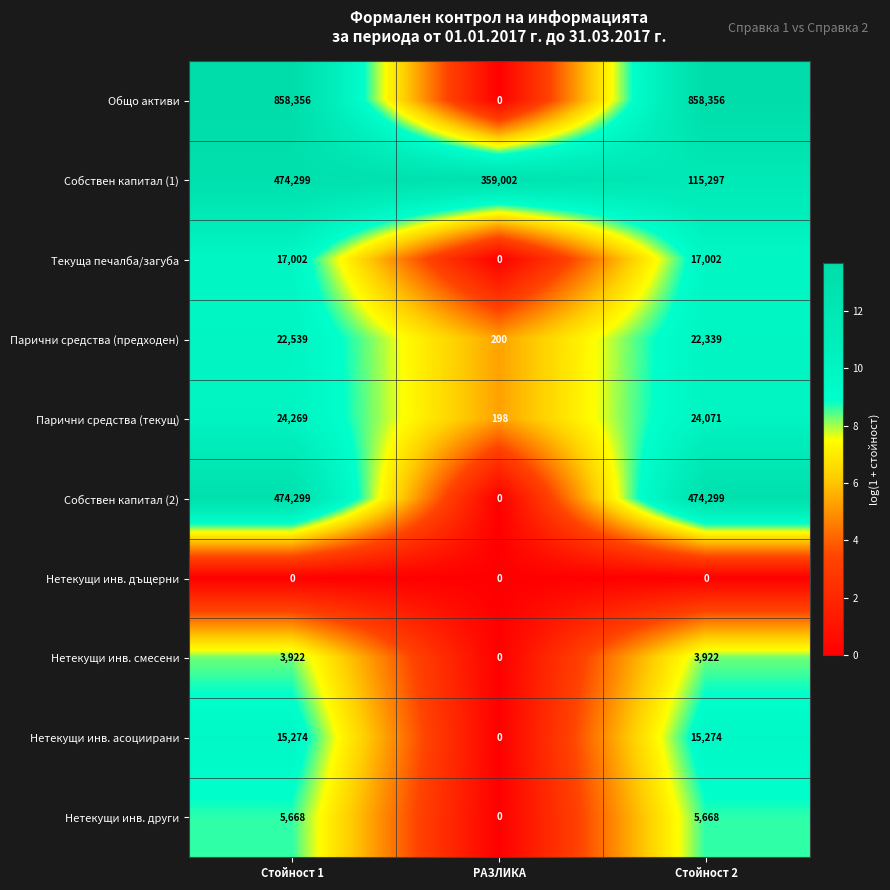

Which series has the largest range (max minus min)?

Общо активи